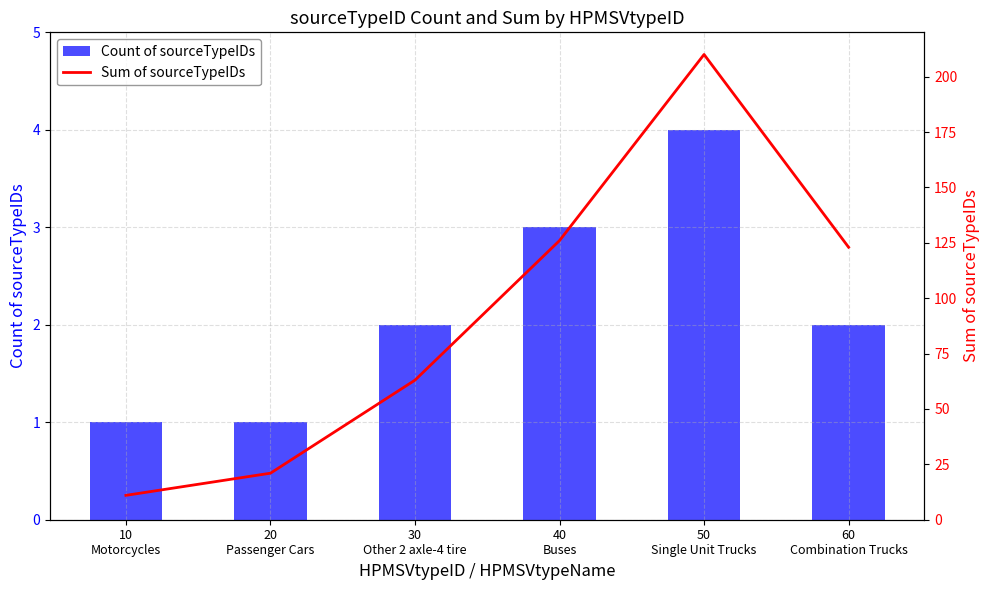

Which series changed the most between 30
Other 2 axle-4 tire and 60
Combination Trucks?

Sum of sourceTypeIDs